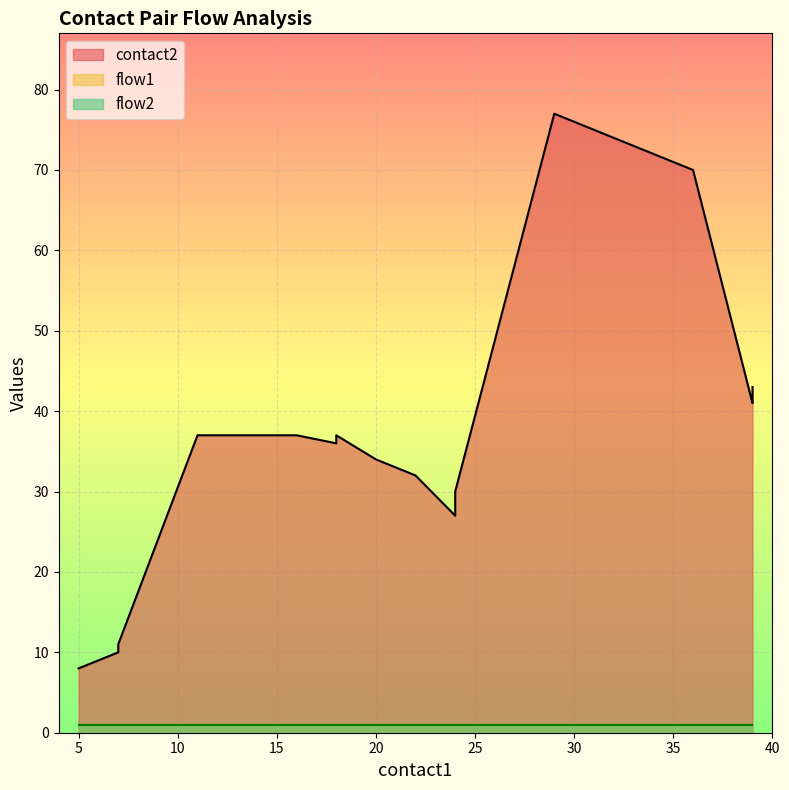

True or false: contact2 has a value of 17 at 11.

False